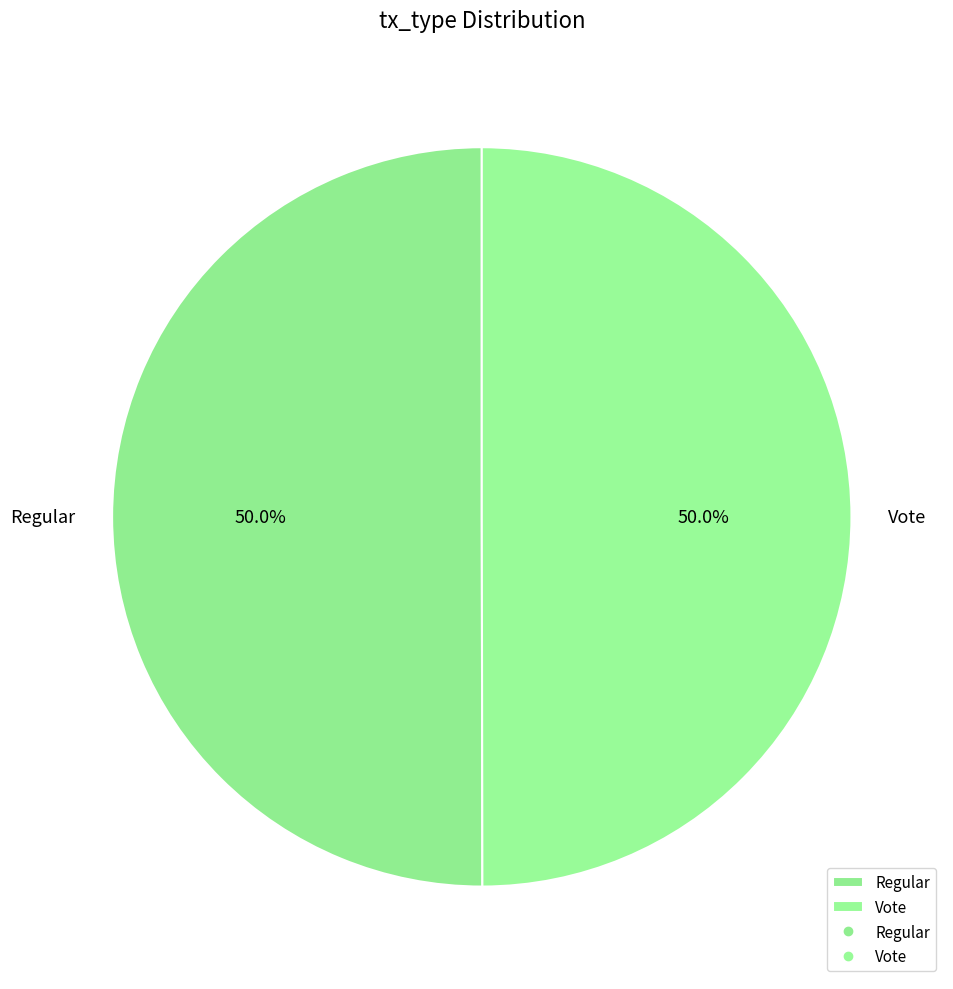

What is the ratio of the value at Regular to the value at Vote?

1.0